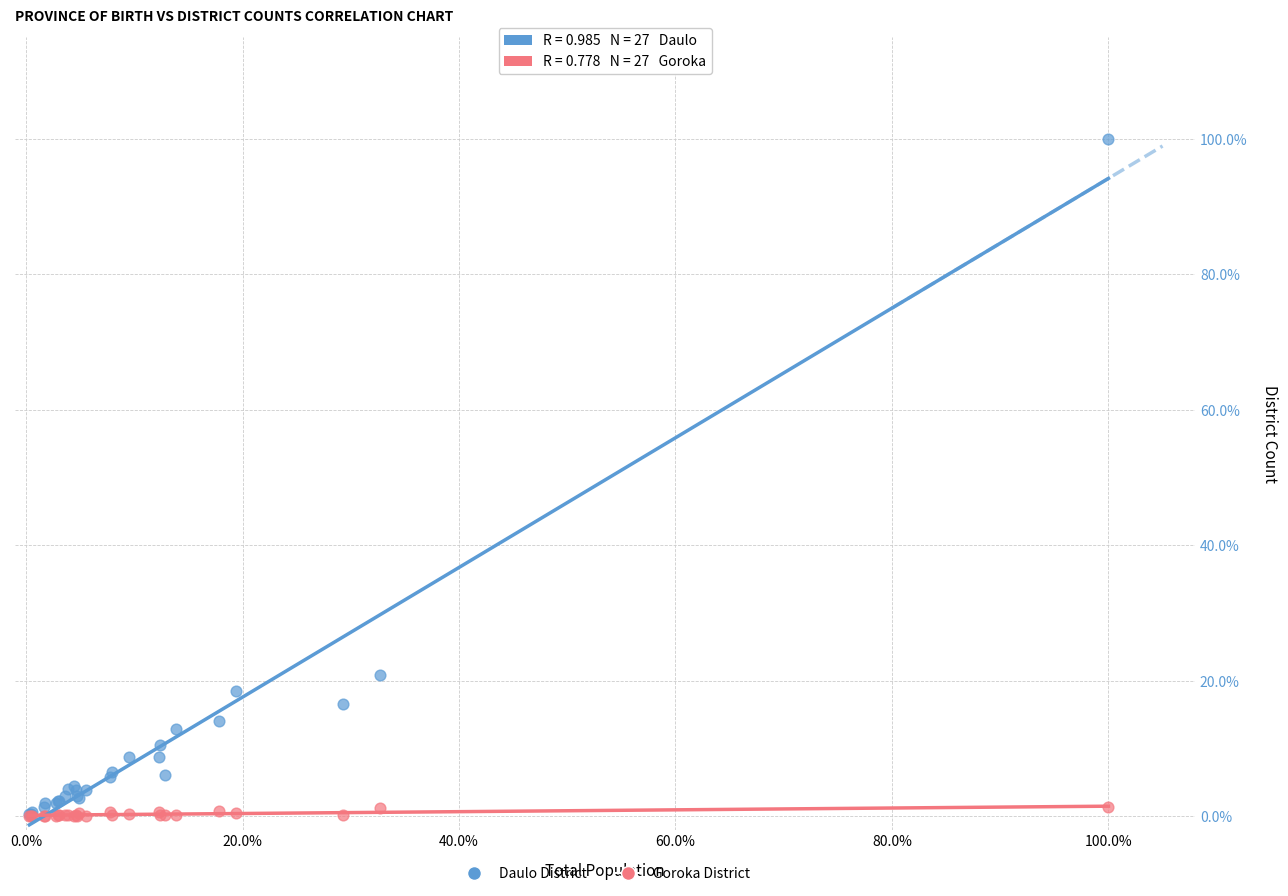

Which series contains the highest Y value?

Daulo District